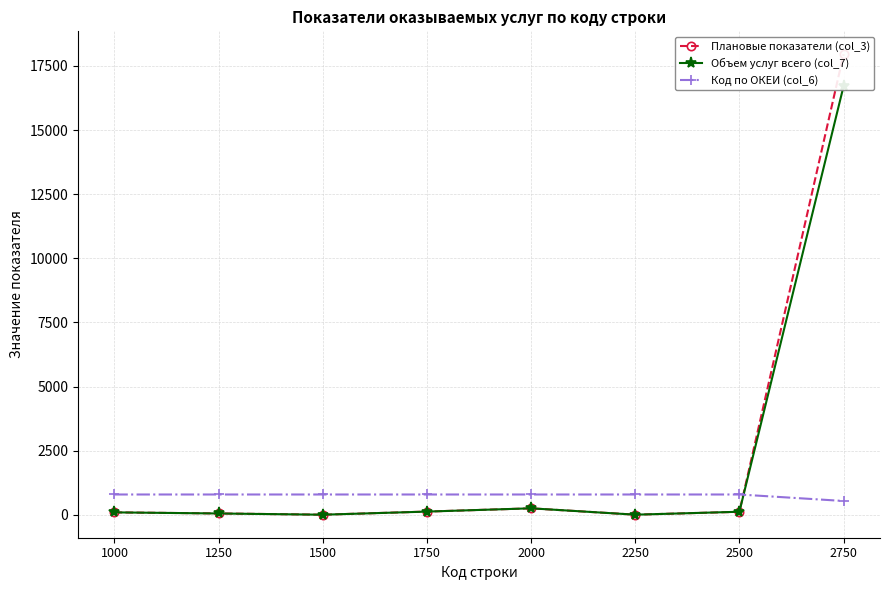

Reading right to left, what are all the values shown in this chart?

Плановые показатели (col_3): 17952	117	5	252	126	4	53	95
Объем услуг всего (col_7): 16707	119	5	253	125	4	52	95
Код по ОКЕИ (col_6): 539	792	792	792	792	792	792	792